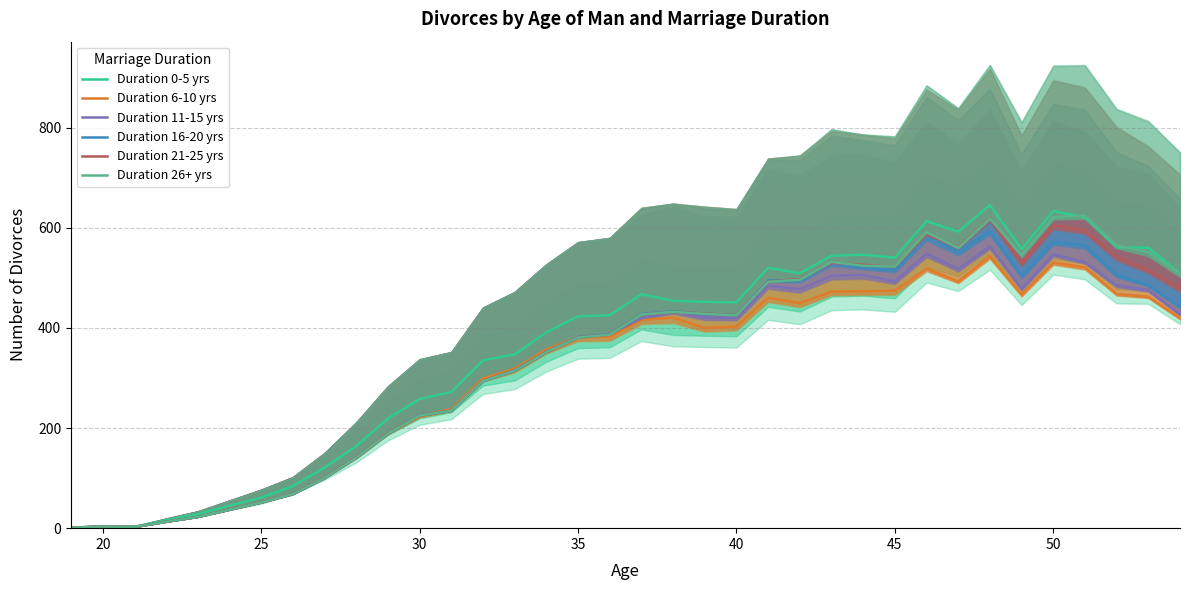

Is it true that Duration 11-15 yrs equals 419.4 at 40?

True